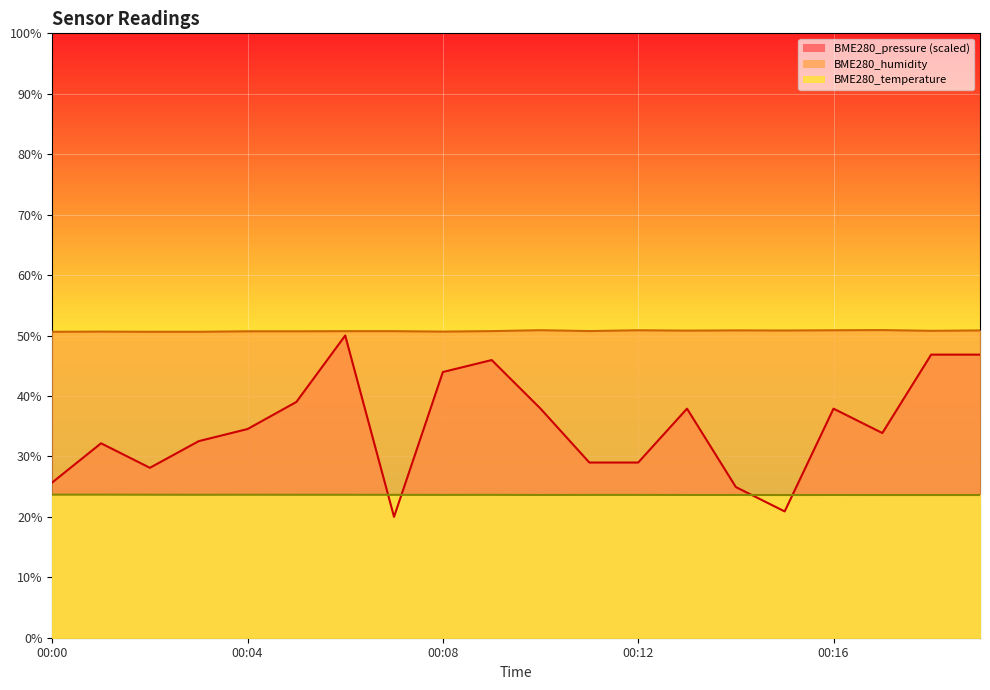

The value of BME280_humidity at 00:11 is 50.7. True or false?

True